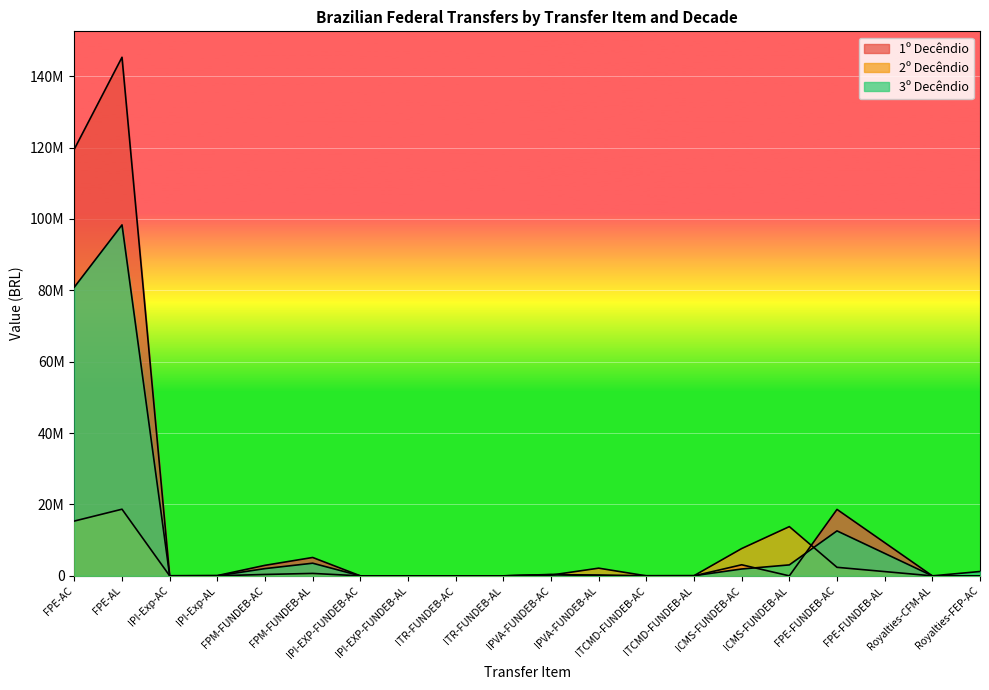

Where do 3º Decêndio and 2º Decêndio first cross each other?

FPE-AL and IPI-Exp-AC